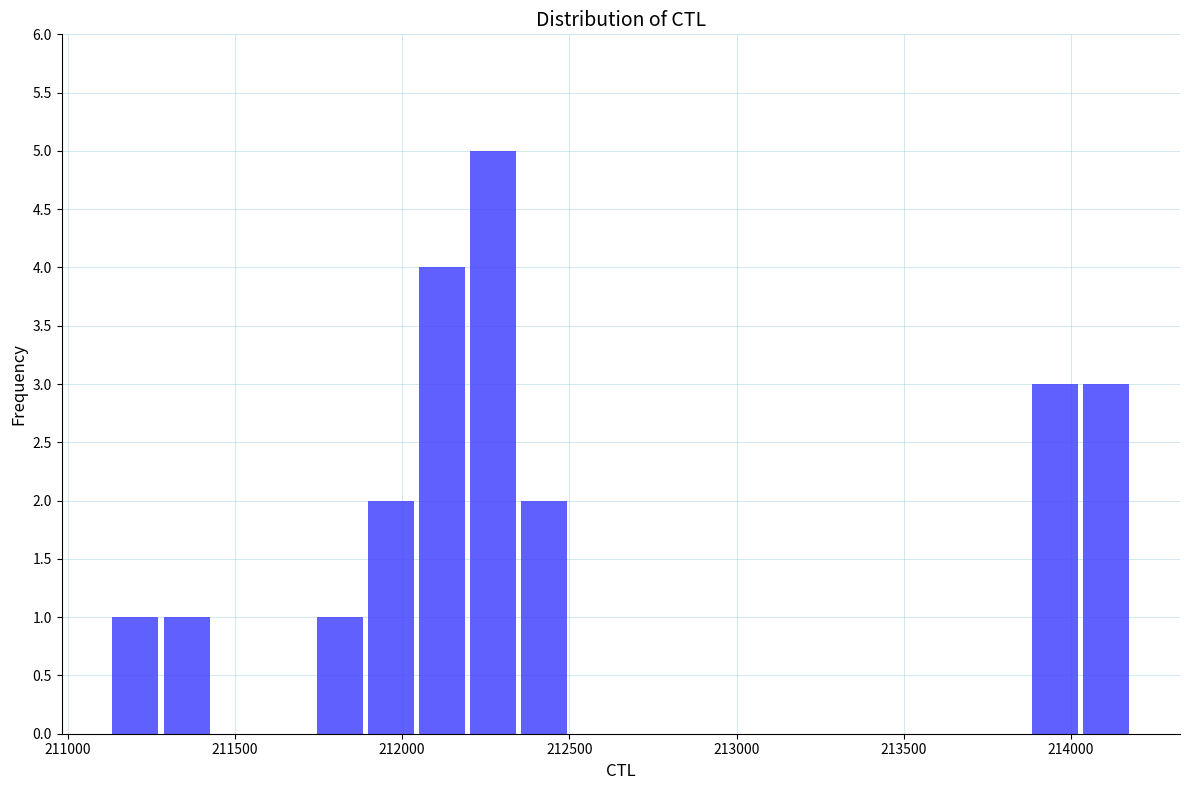

Around what value on the x-axis is the tallest bar? Give the approximate position of its centre, as read against the axis.

212250